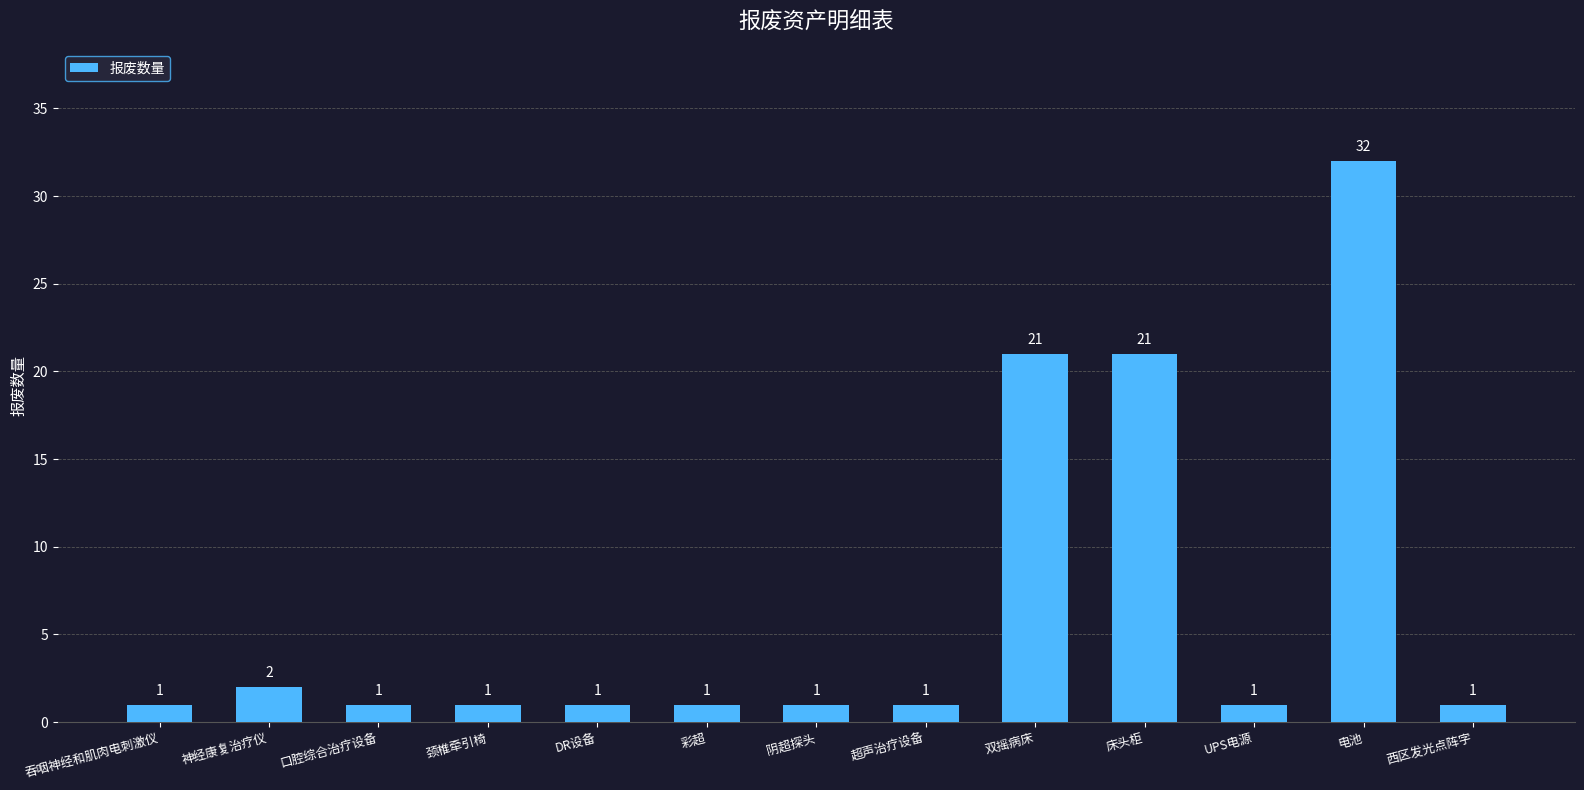

The chart shows a value of 1 at 颈椎牵引椅. True or false?

True